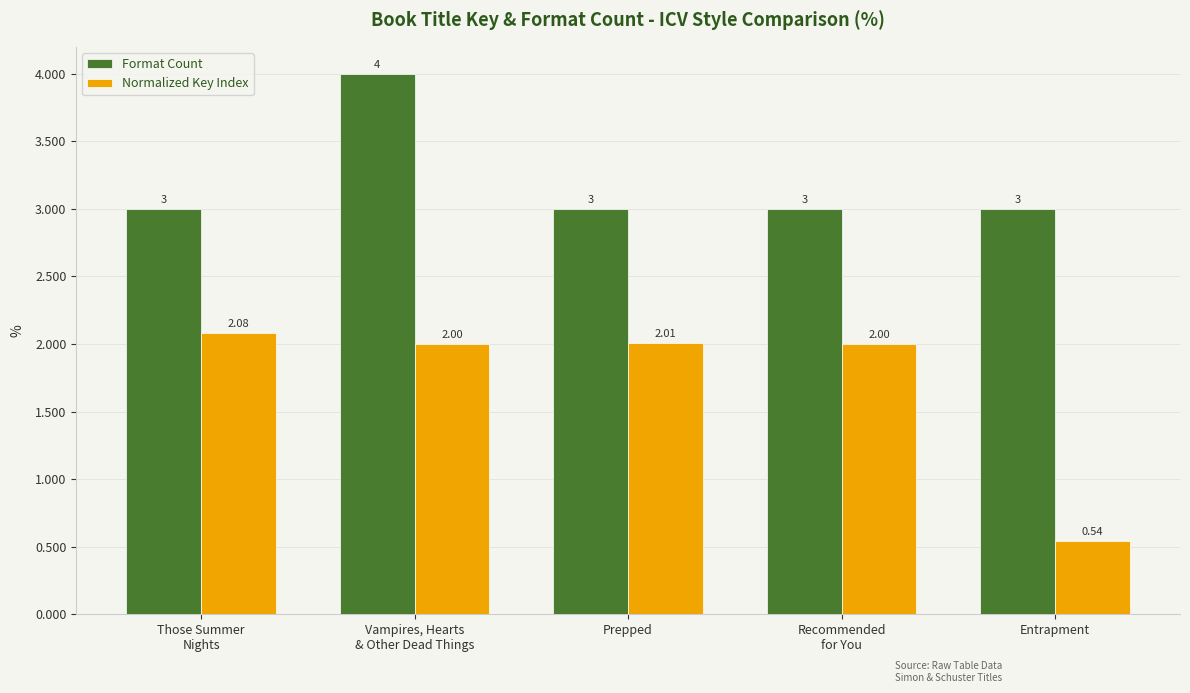

True or false: Normalized Key Index has a value of 0.2 at Entrapment.

False